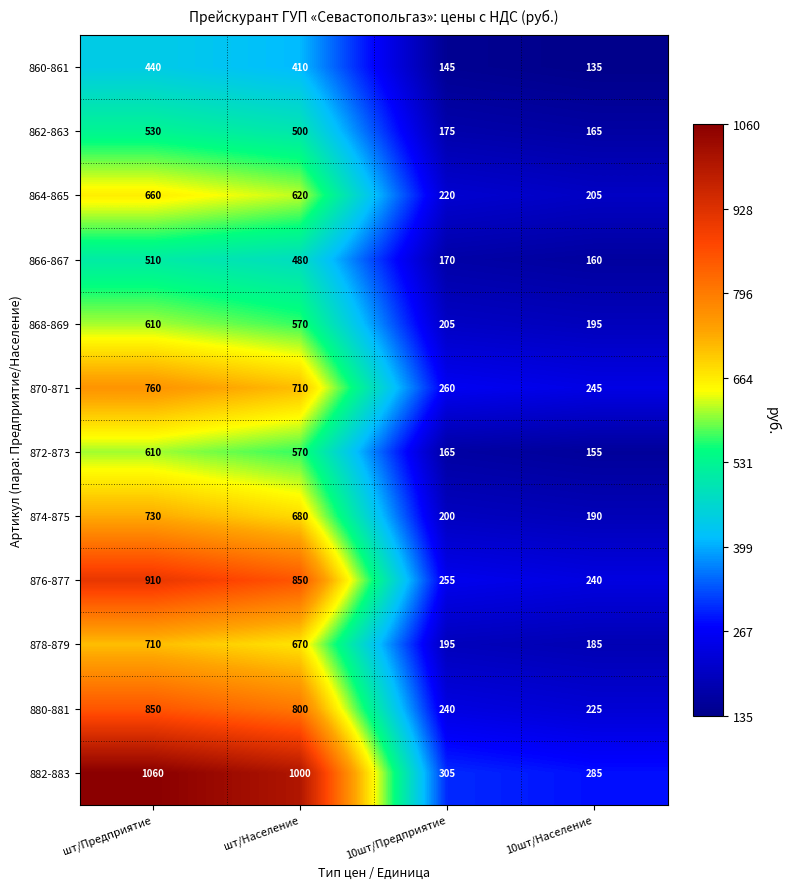

The value of 878-879 at шт/Предприятие is 710. True or false?

True